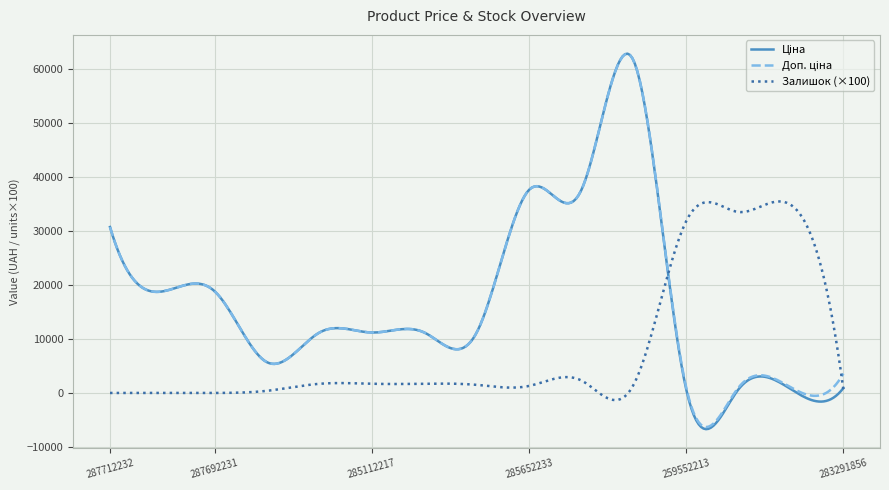

What is the maximum value shown in the chart?

62809.1